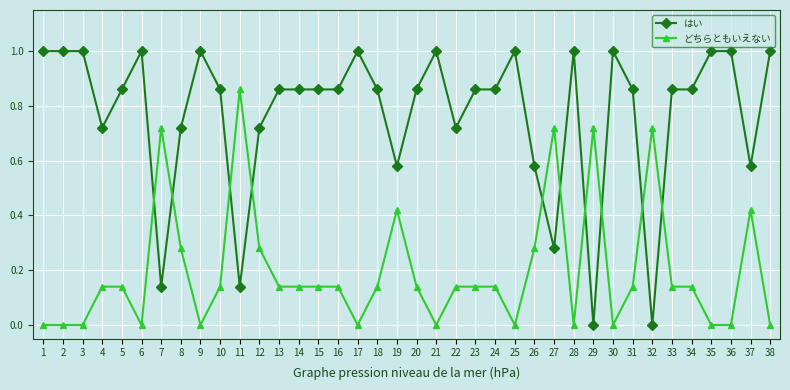

The はい series shows 0.4 at 27. True or false?

False